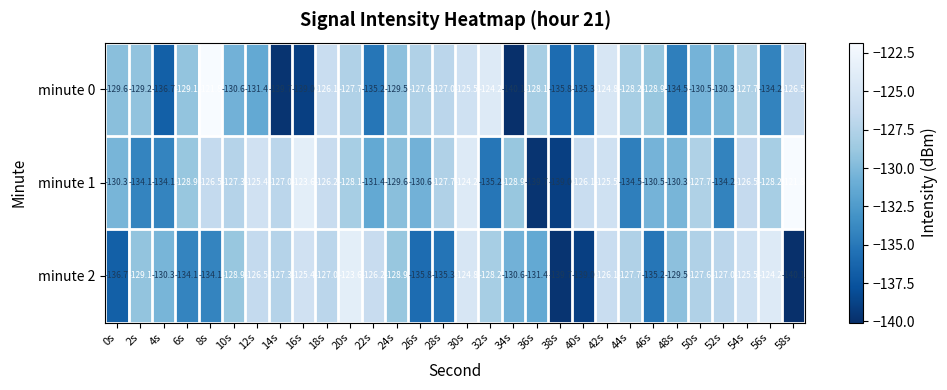

What is the sum of all minute 2 values?

-3905.8